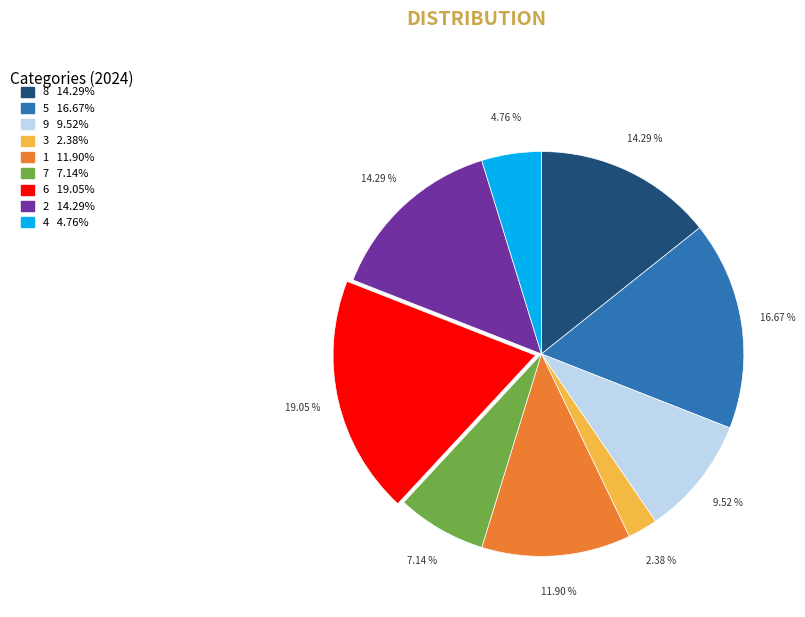

How many slices are in this pie chart?

9